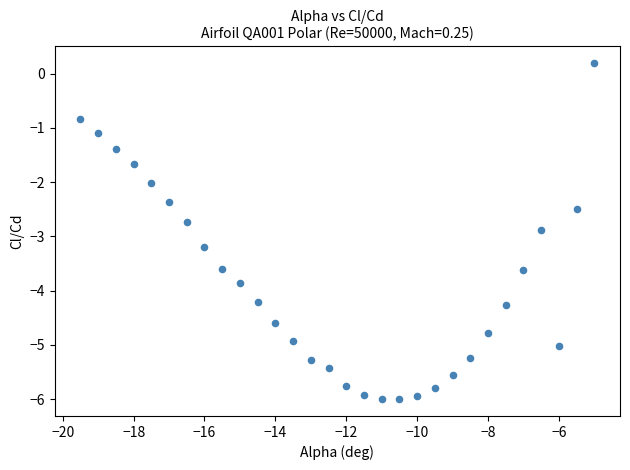

What is the range of X values (max minus min)?

14.5